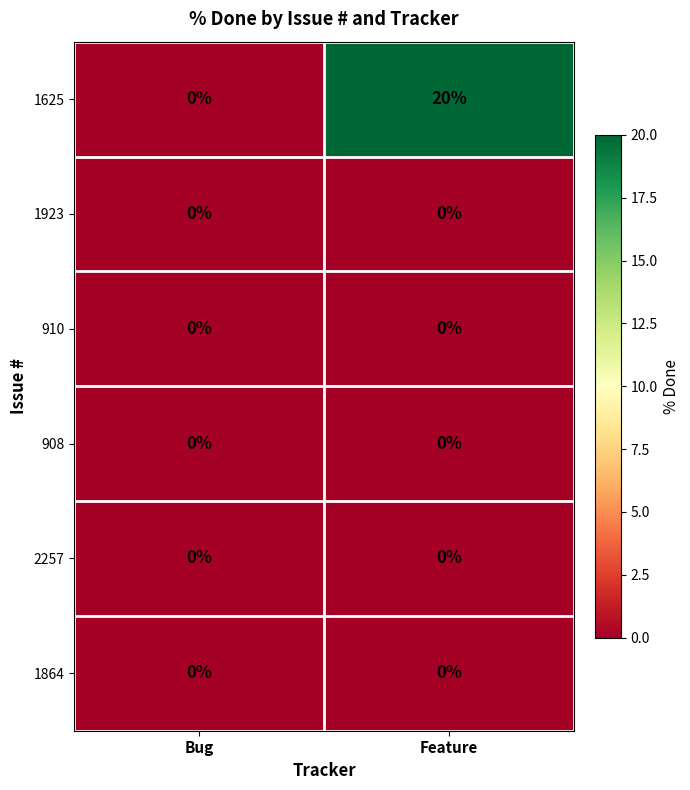

How many categories are shown in the chart?

2